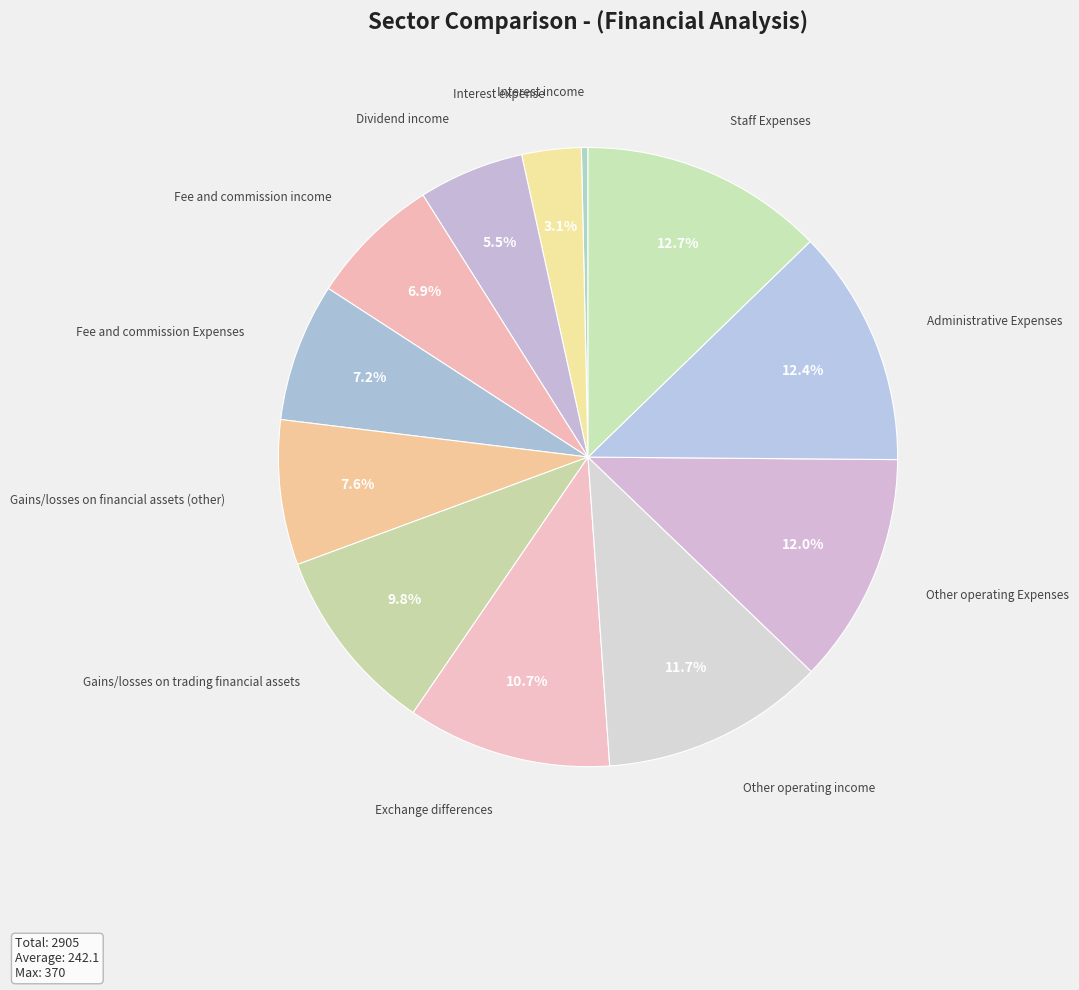

Between Exchange differences and Administrative Expenses, which is larger?

Administrative Expenses